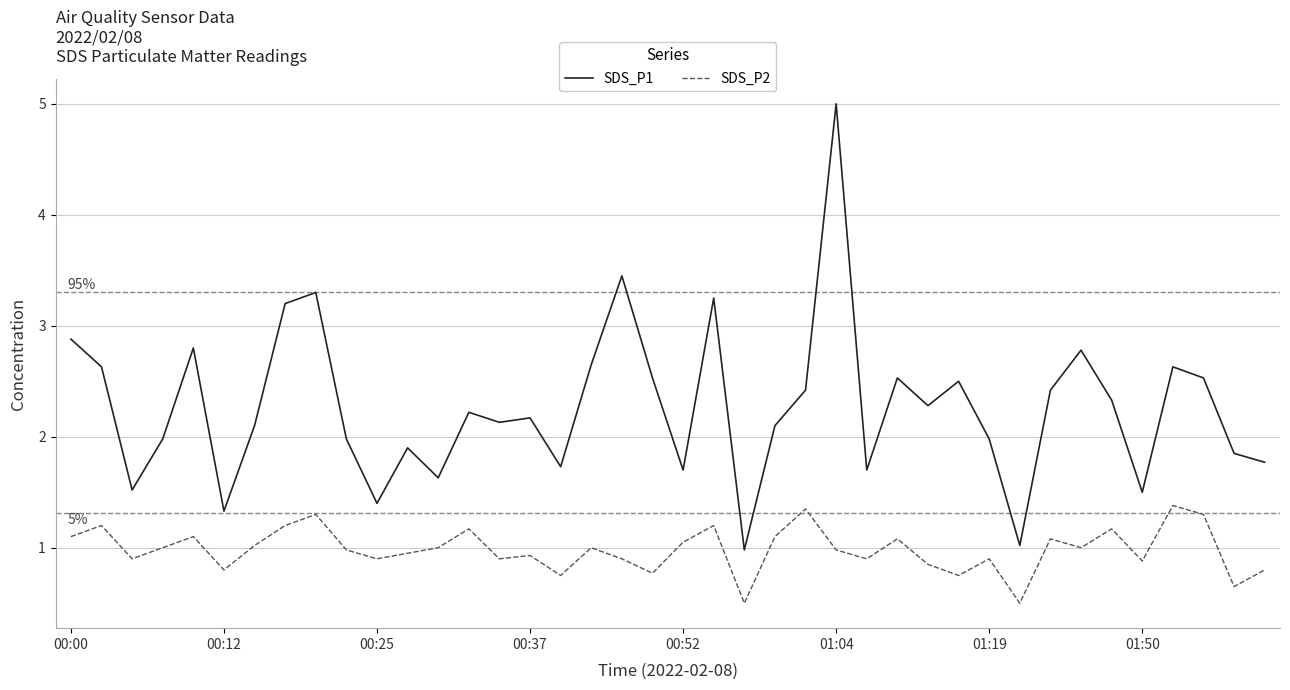

What is the minimum value shown in the chart?

0.5